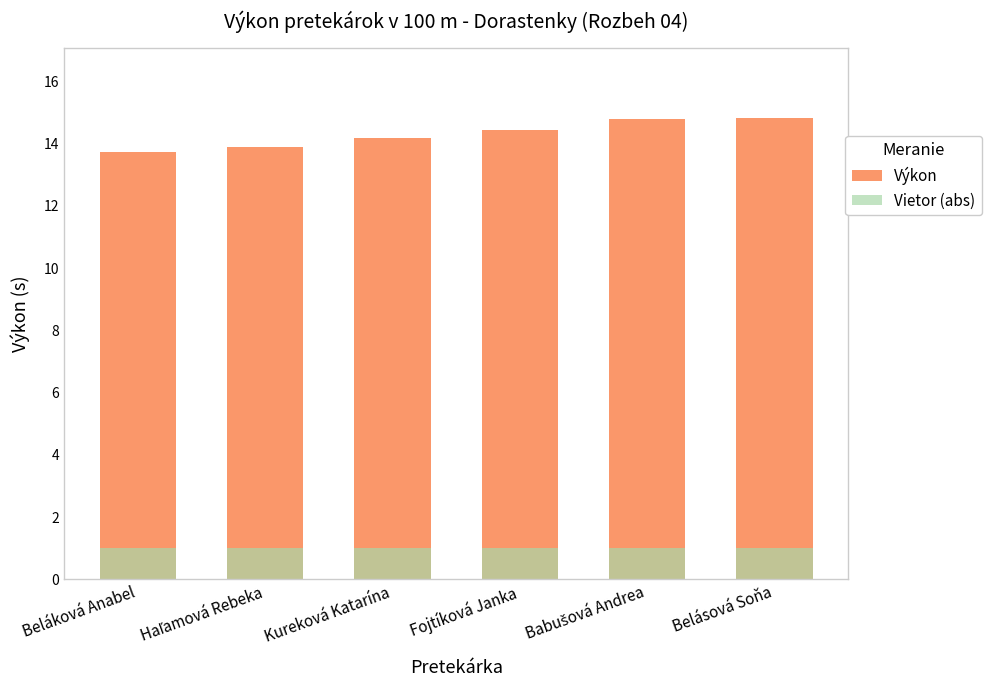

At which label does Vietor (abs) reach its peak?

Beláková Anabel